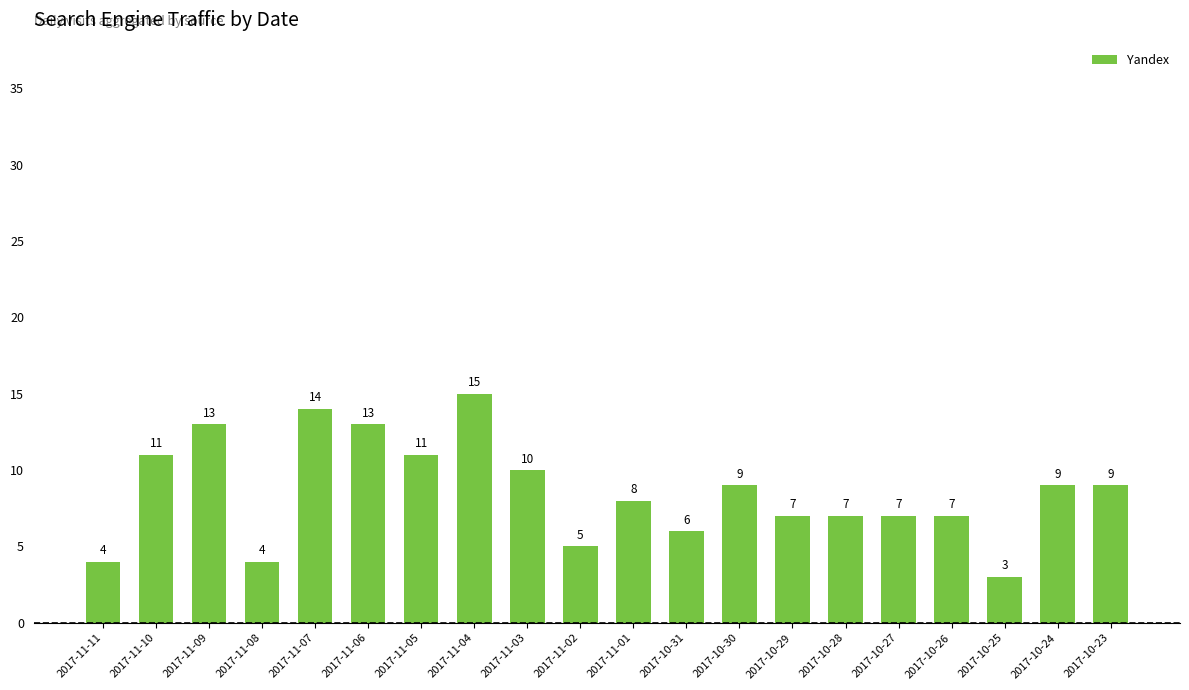

Count the number of categories in the chart.

20